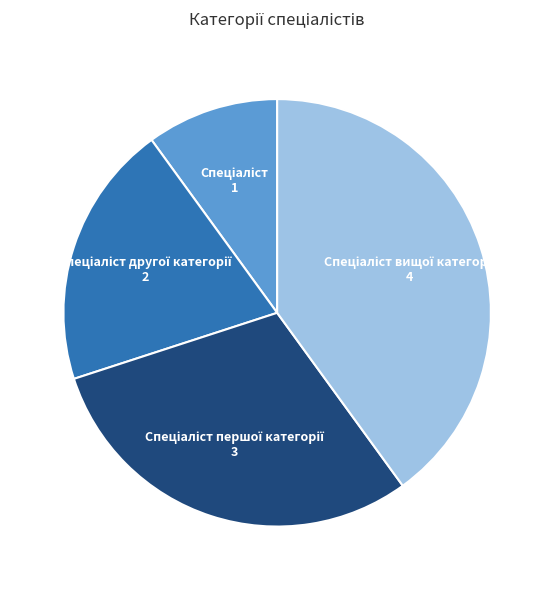

Does any single category account for the majority?

No